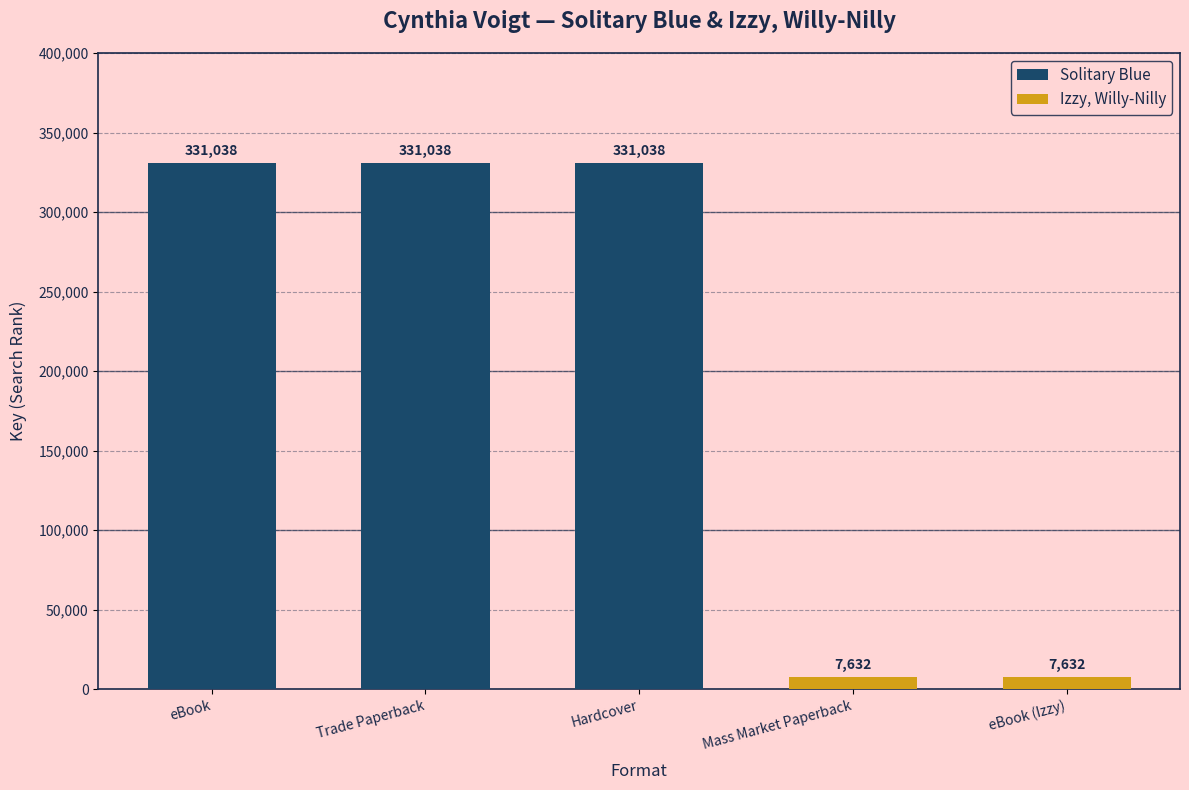

List the labels in order of value, smallest first.

Mass Market Paperback, eBook (Izzy), eBook, Trade Paperback, Hardcover